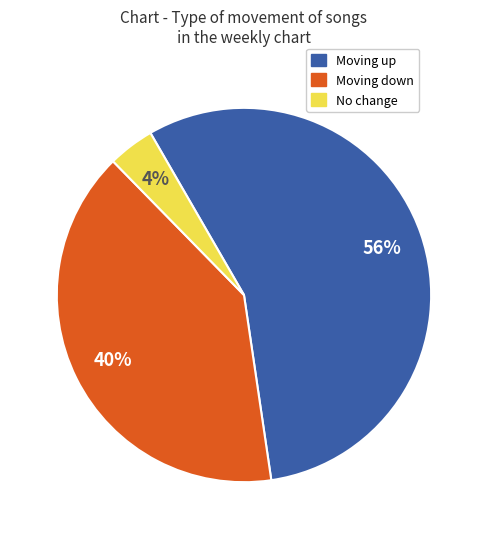

Rank the categories by value from highest to lowest.

Moving up, Moving down, No change